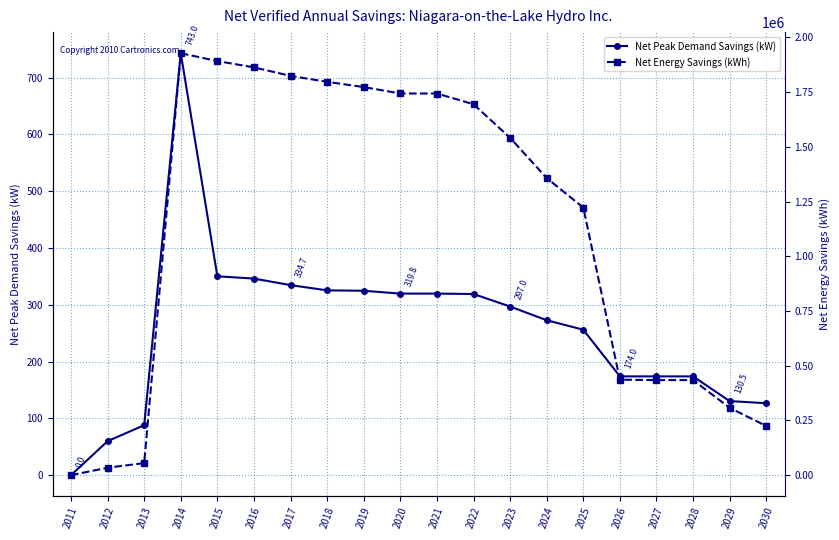

True or false: Net Energy Savings (kWh) and Net Peak Demand Savings (kW) cross at least once.

False